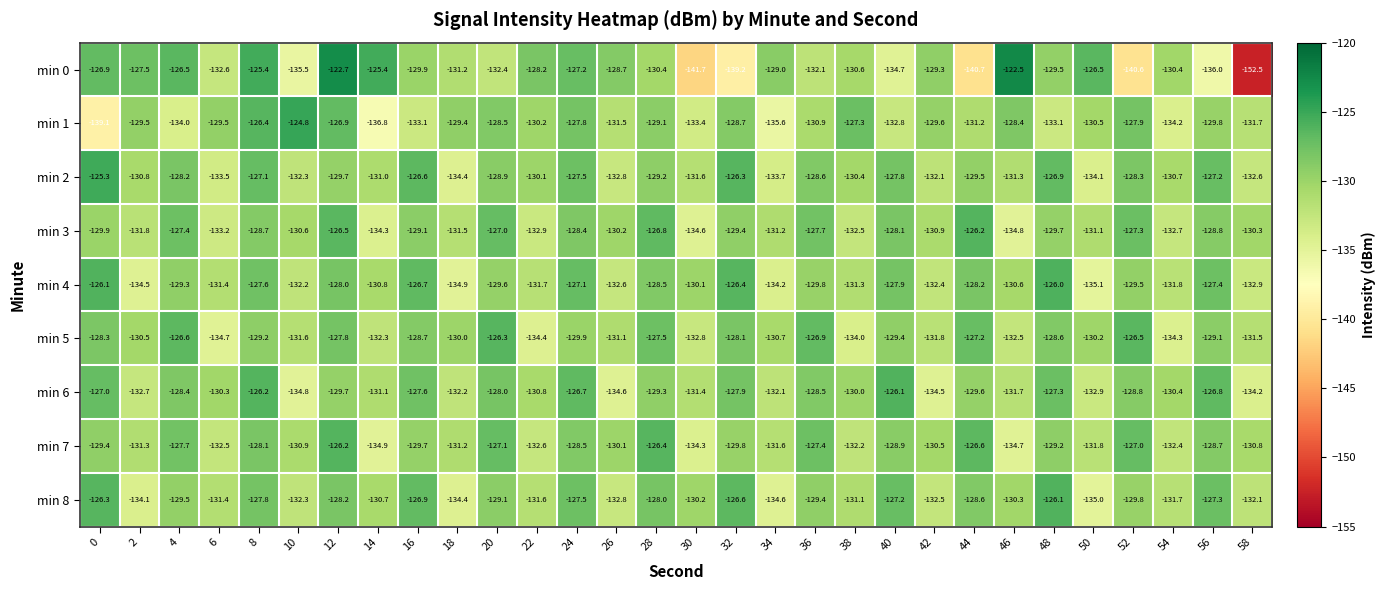

At how many categories does at least one series exceed -149?

30